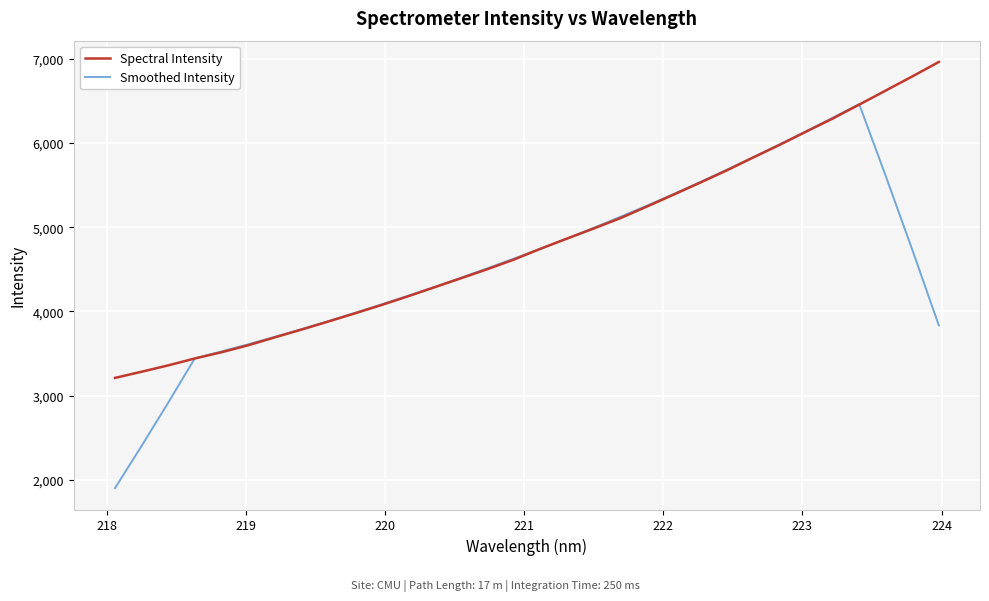

List the series in order of their overall mean, lowest first.

Smoothed Intensity, Spectral Intensity